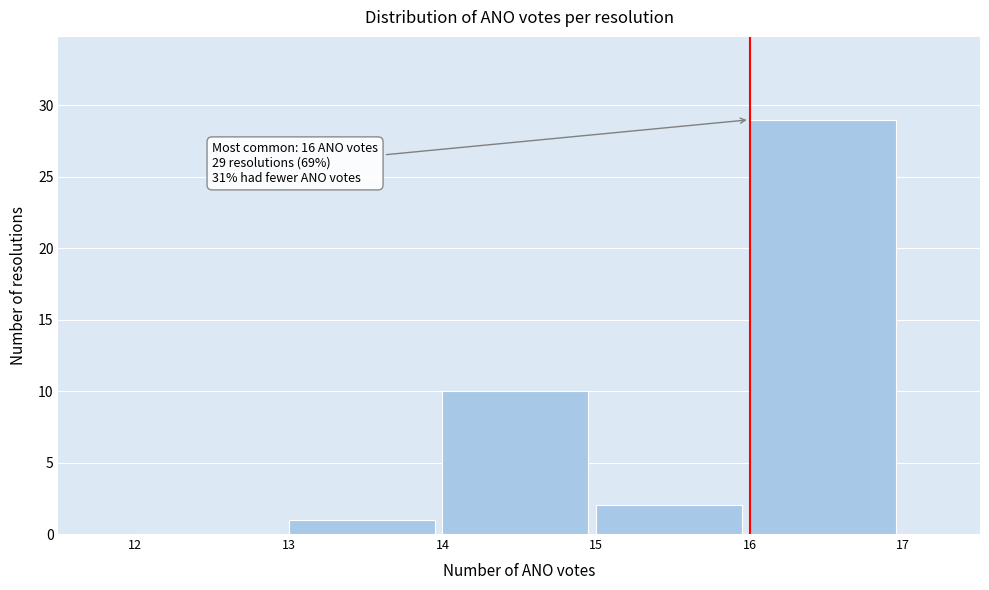

Over which range of the x-axis is the bar tallest?

16 to 17